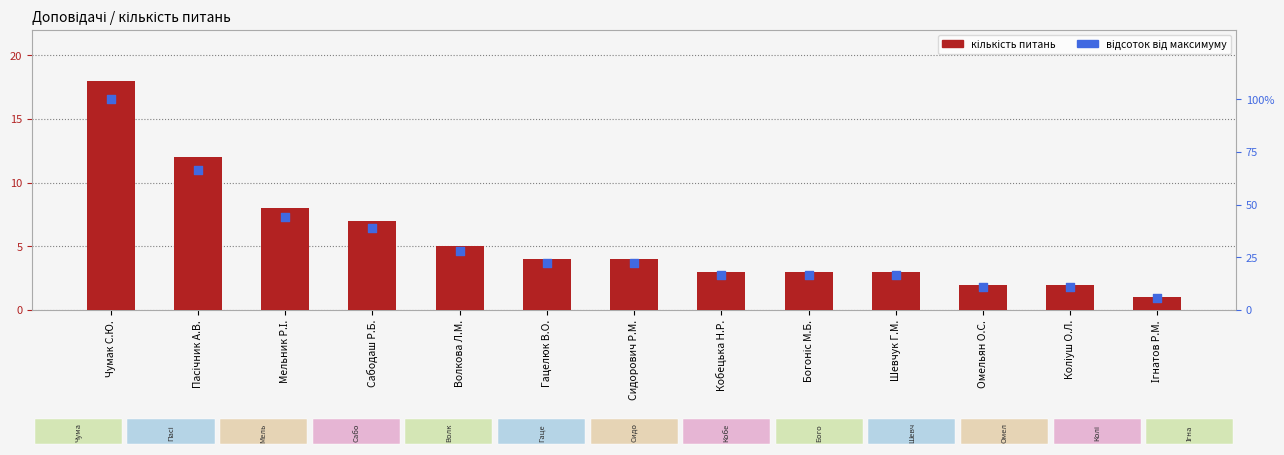

Which series contains the lowest Y value?

кількість питань